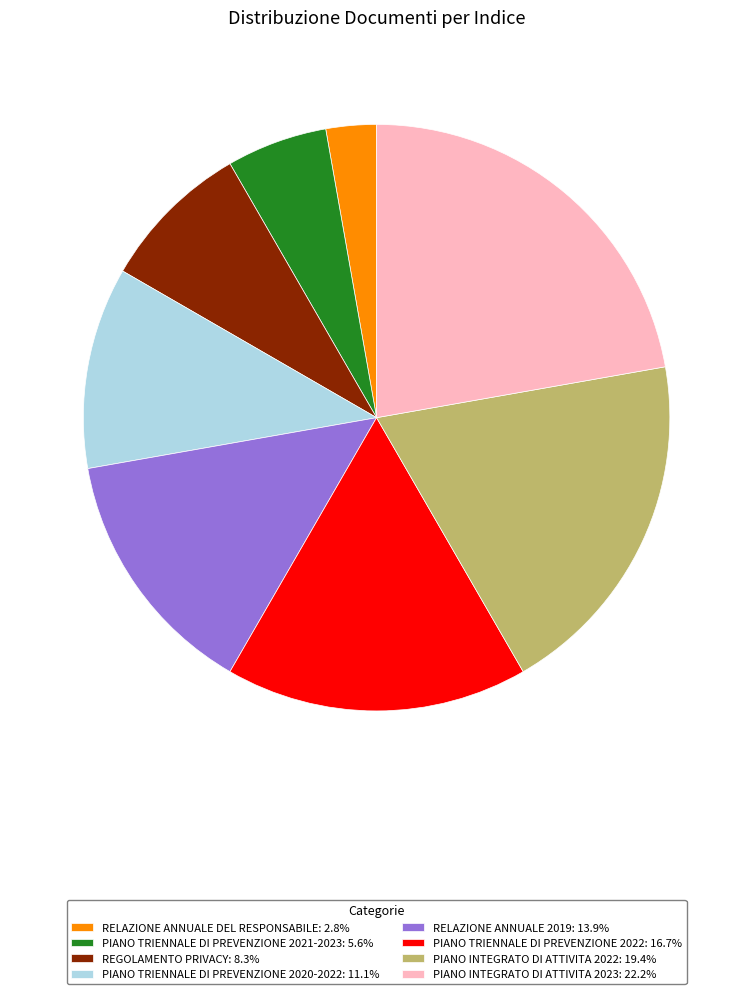

Does any single category account for the majority?

No